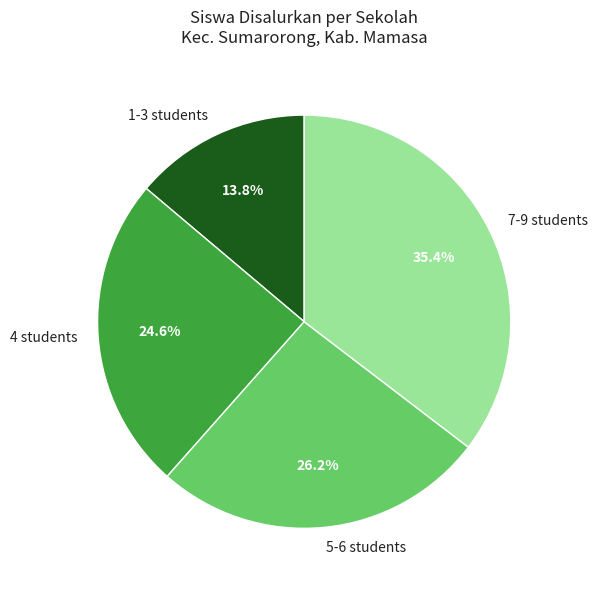

Which has a higher value, 1-3 students or 7-9 students?

7-9 students